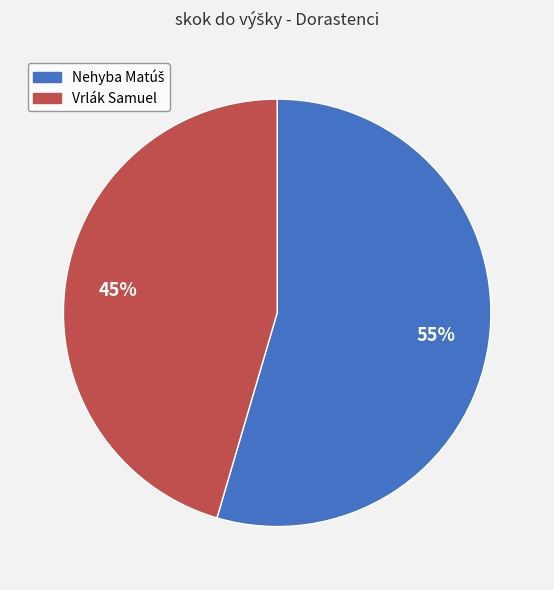

Which category has the smallest portion of the pie?

Vrlák Samuel